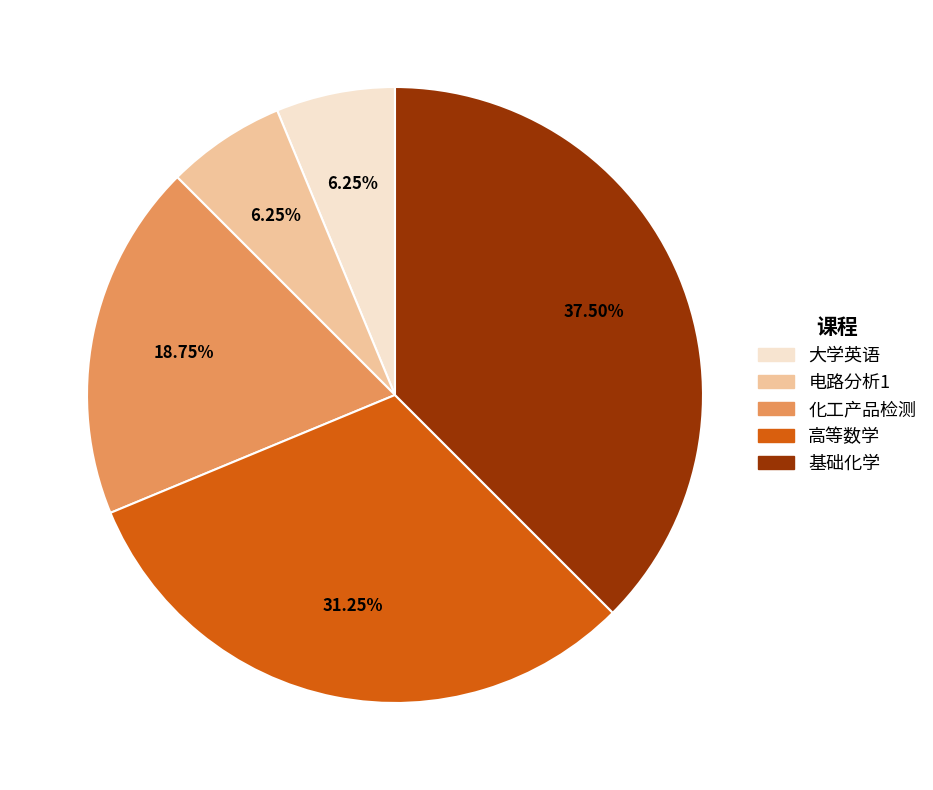

Is the sum of 电路分析1 and 大学英语 greater than half?

No